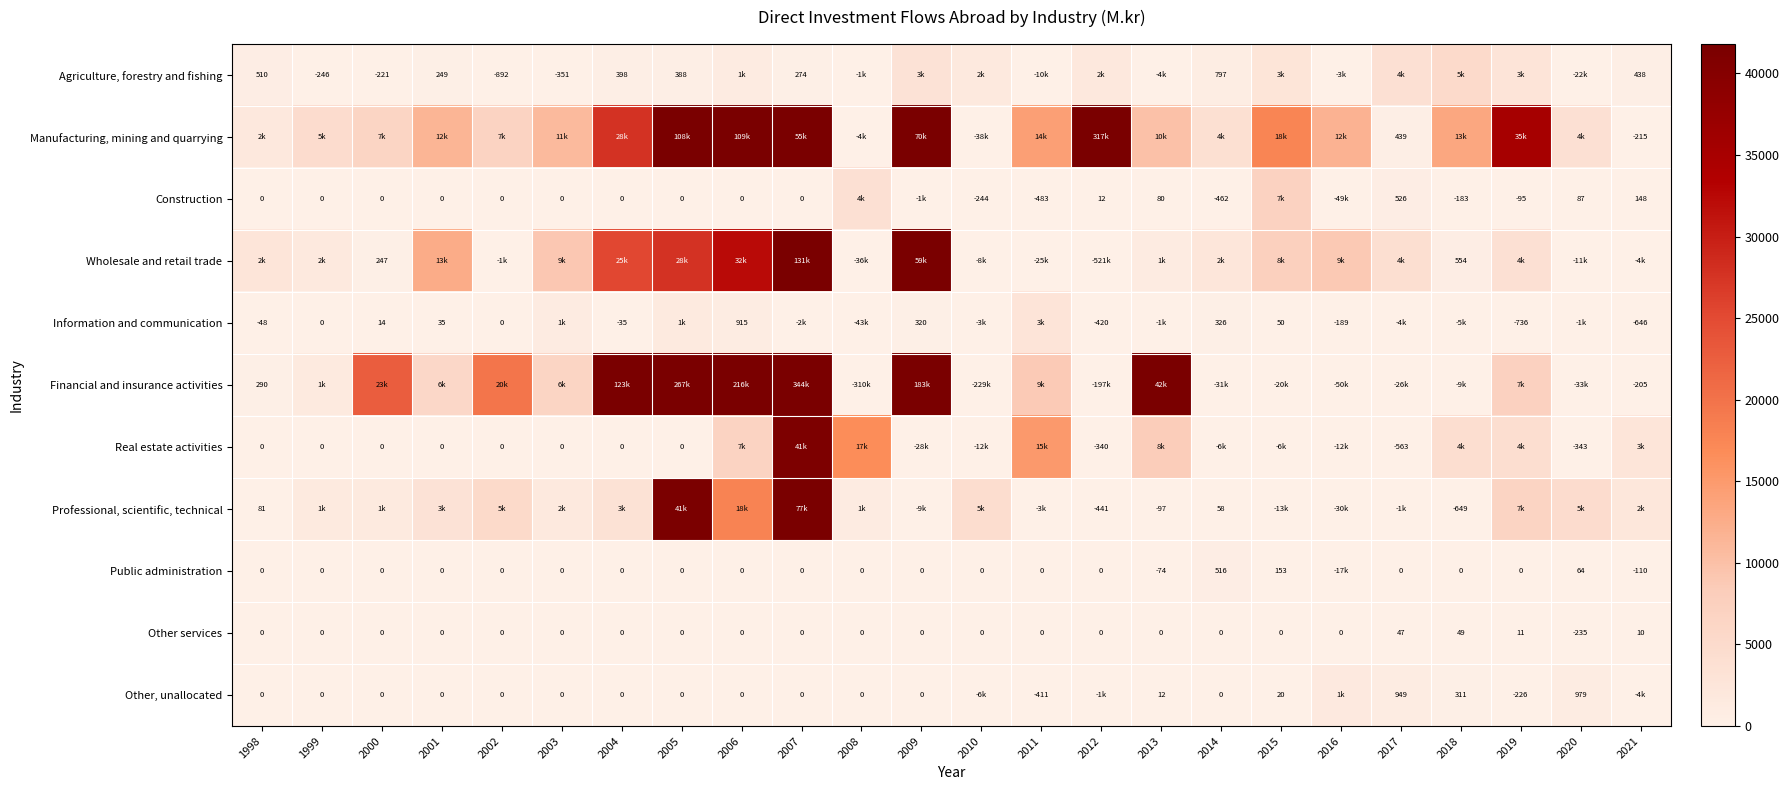

At 2008, list the series in order from smallest to largest.

Agriculture, forestry and fishing, Manufacturing, mining and quarrying, Wholesale and retail trade, Information and communication, Financial and insurance activities, Public administration, Other services, Other, unallocated, Professional, scientific, technical, Construction, Real estate activities